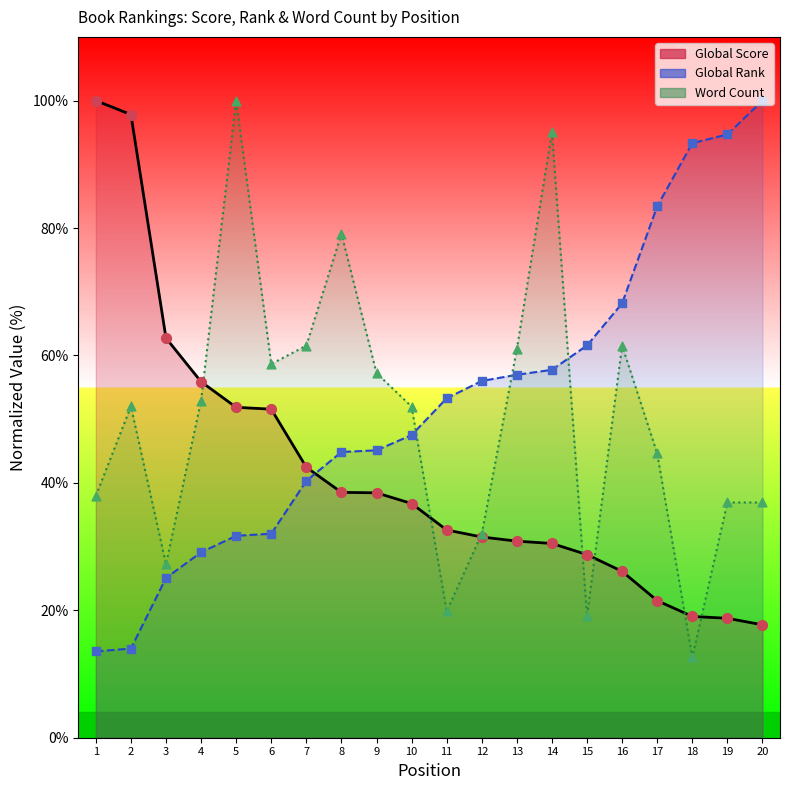

Which series contains the highest Y value?

Global Score (line)